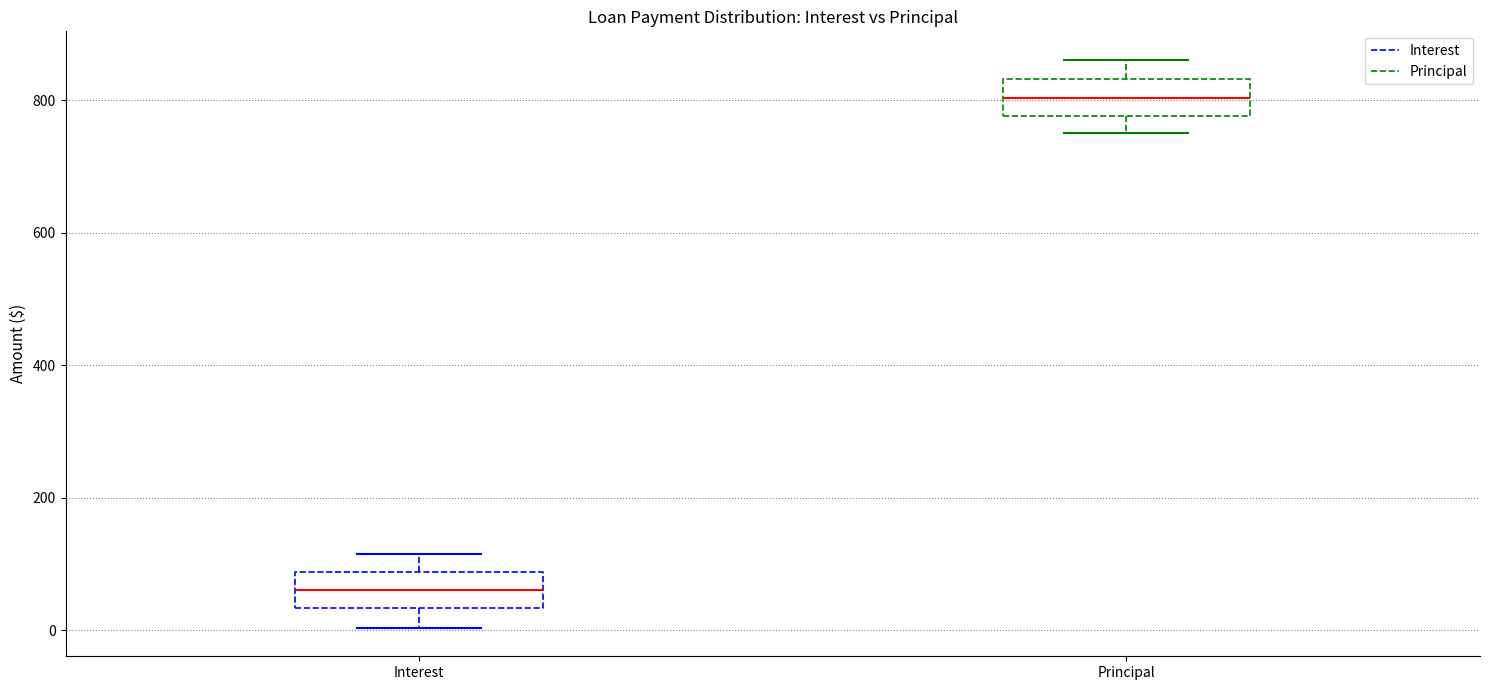

Which box has the highest median line?

Principal